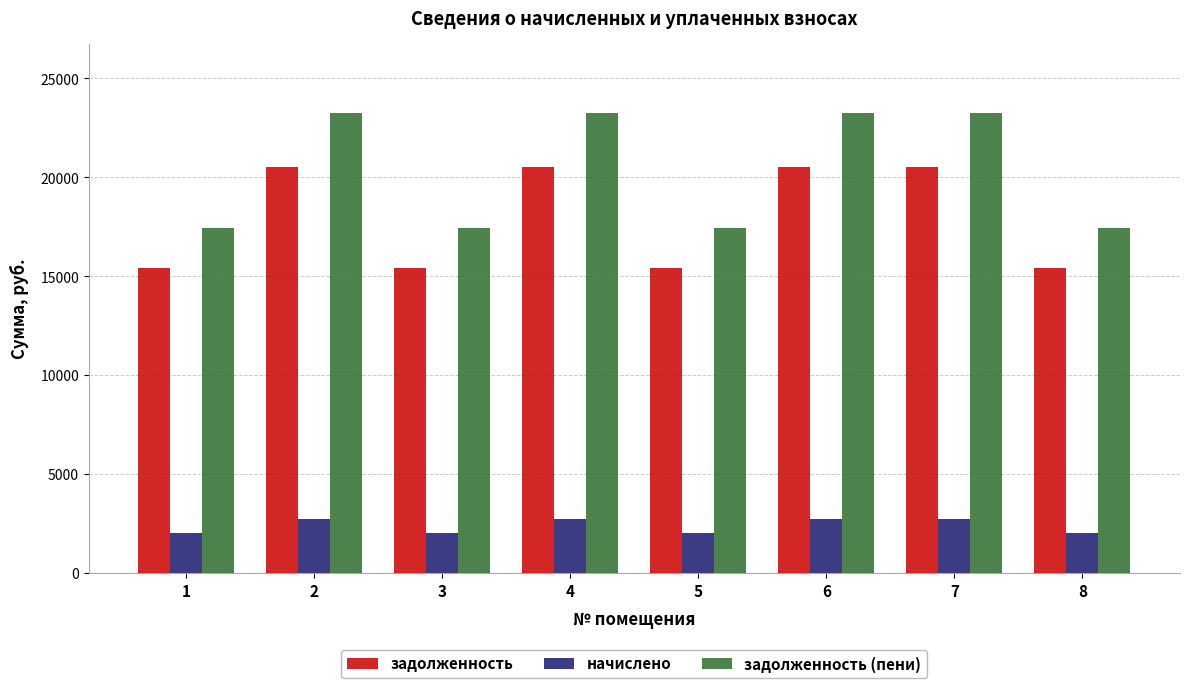

Which series has the largest total across all categories?

задолженность (пени)